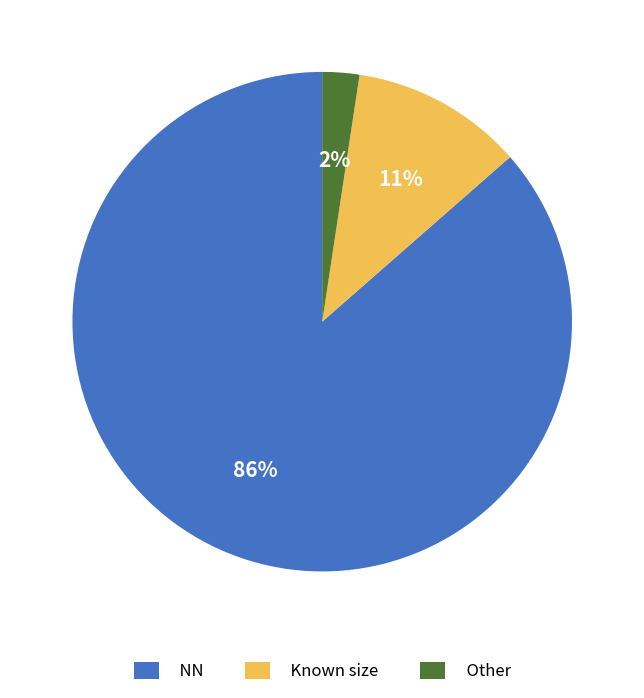

What is the largest slice in the pie chart?

NN